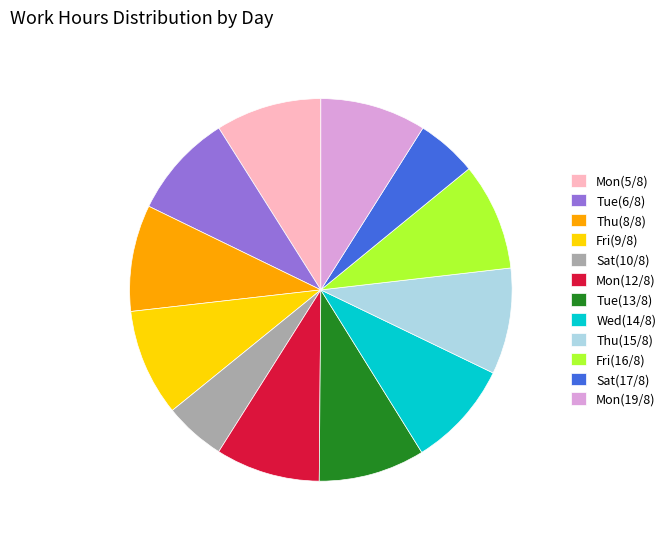

Do Fri(9/8) and Mon(5/8) together represent more than half of the pie?

No